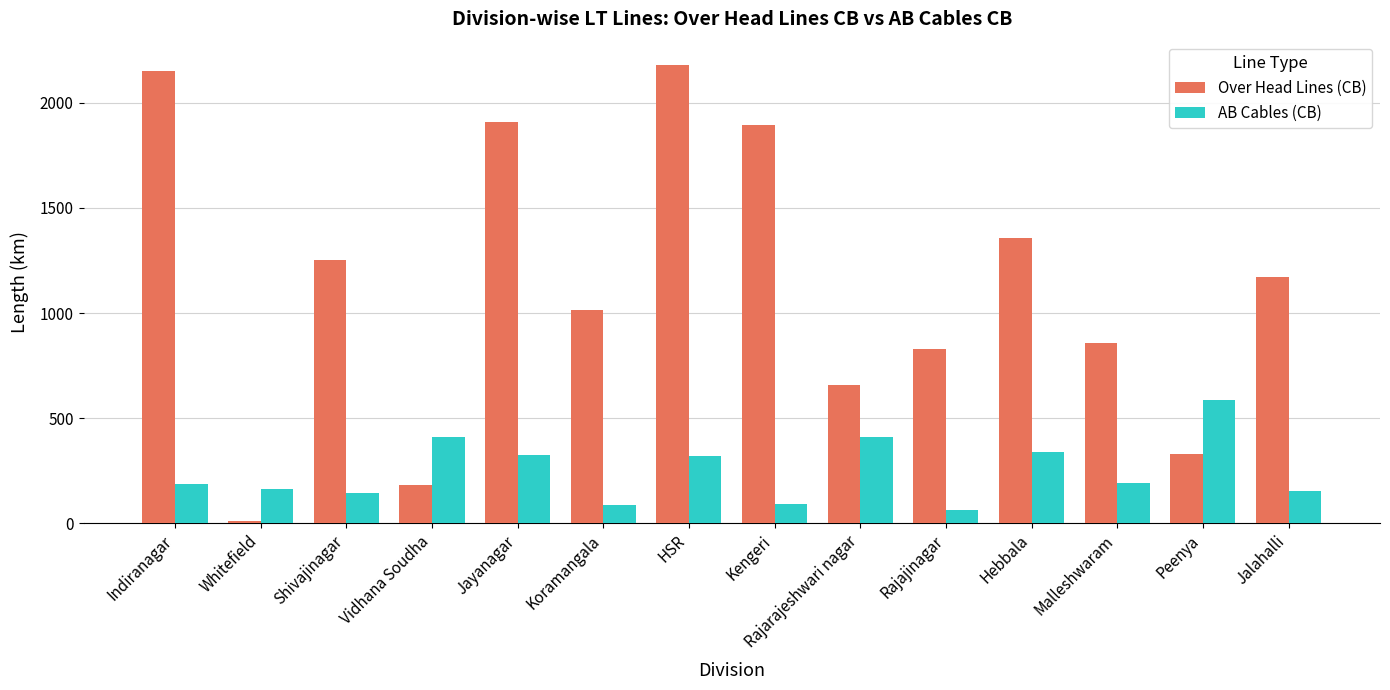

What are all the series names shown in the legend?

Over Head Lines (CB), AB Cables (CB)